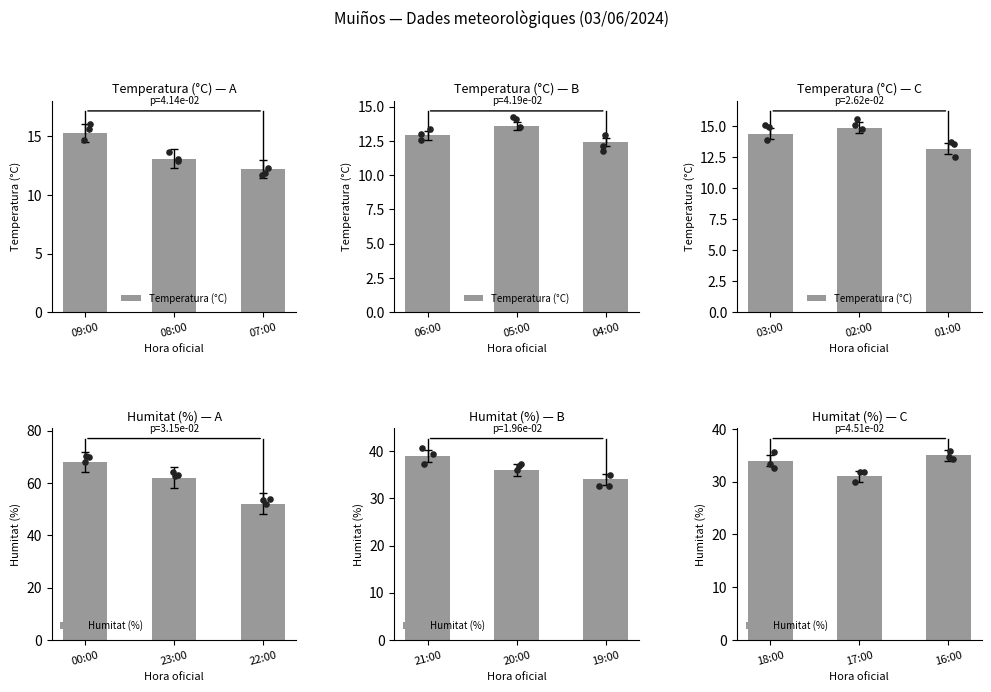

Which series reaches the minimum Y coordinate?

Temperatura (°C)